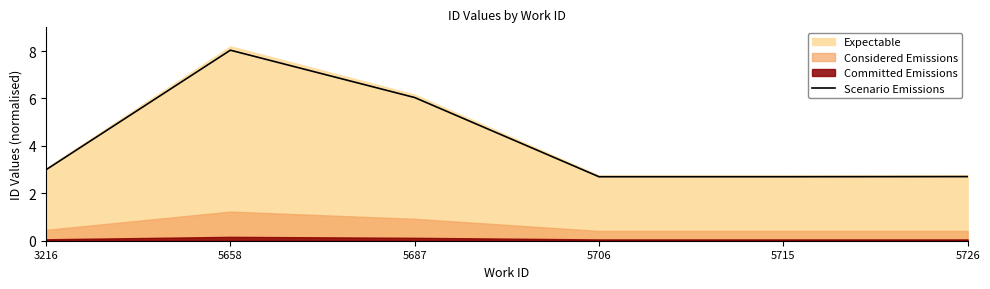

How many interior local valleys (lower than both neighbors) does the data have?

1